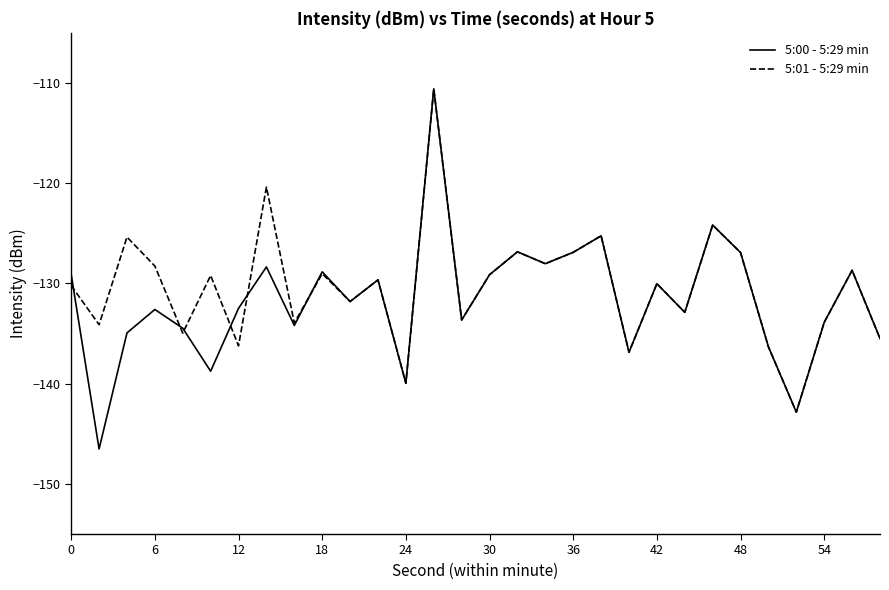

In 5:01 - 5:29 min, how many points are lower than both neighbors (excluding endpoints)?

11